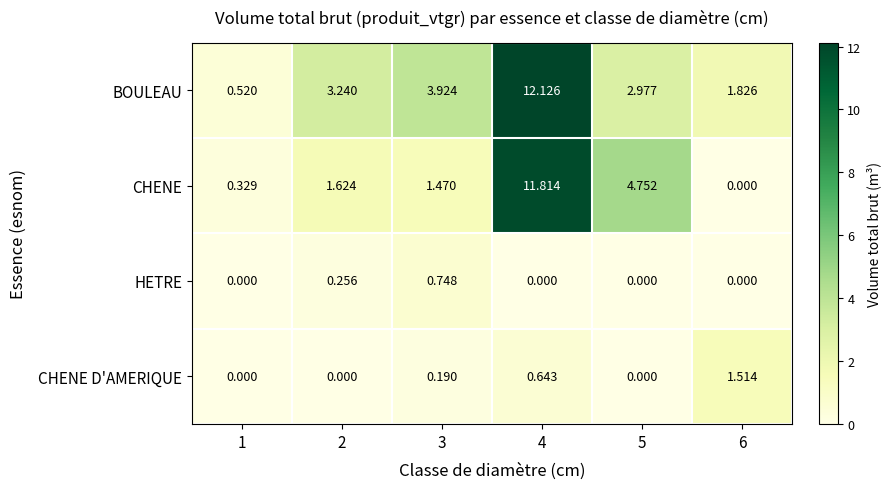

Which series has the largest range (max minus min)?

CHENE